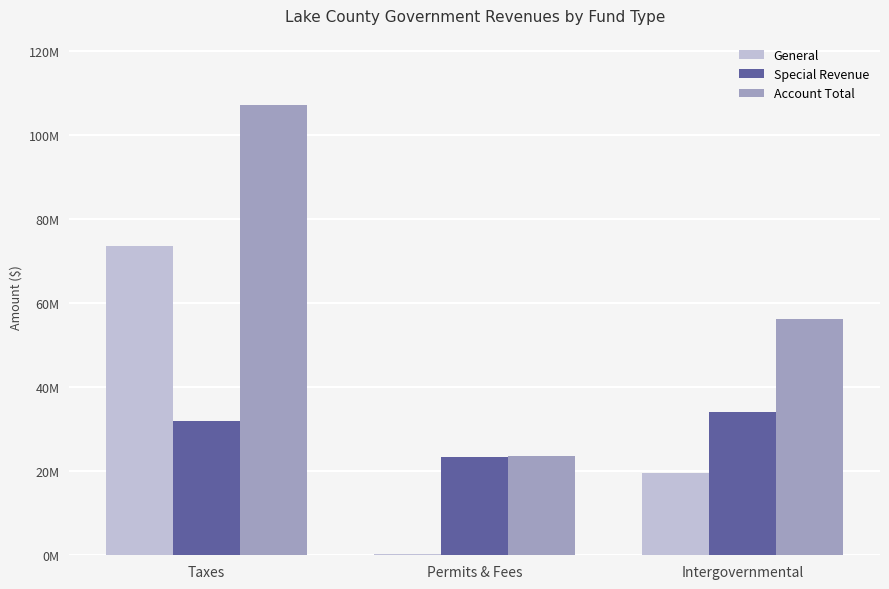

What are all the series names shown in the legend?

General, Special Revenue, Account Total